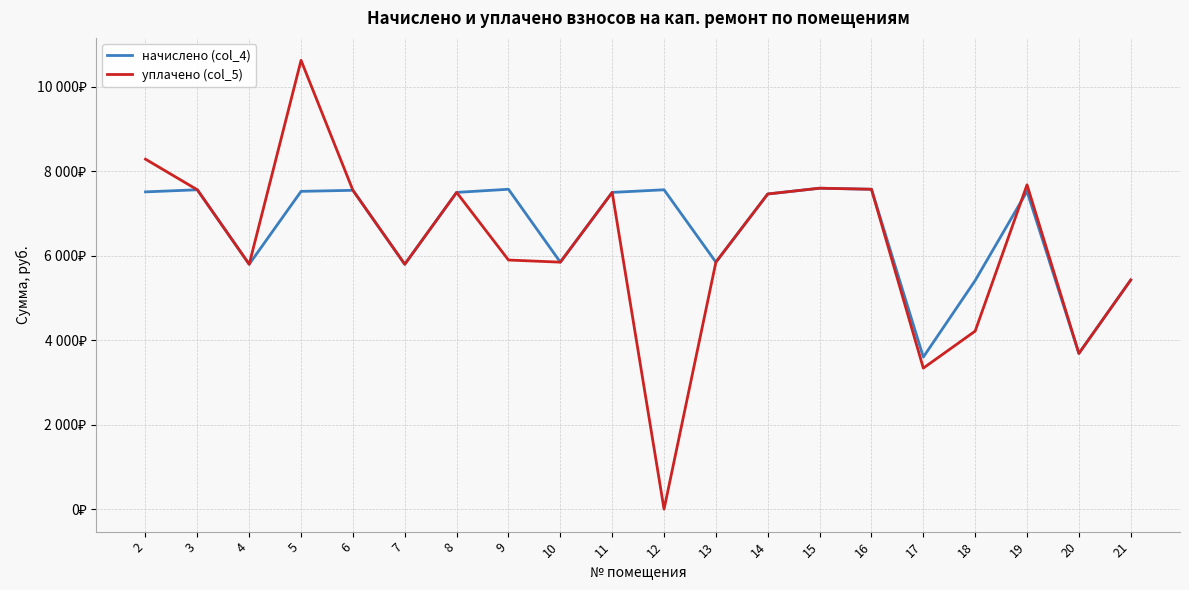

Where is уплачено (col_5) nearest to the value 5314?

21